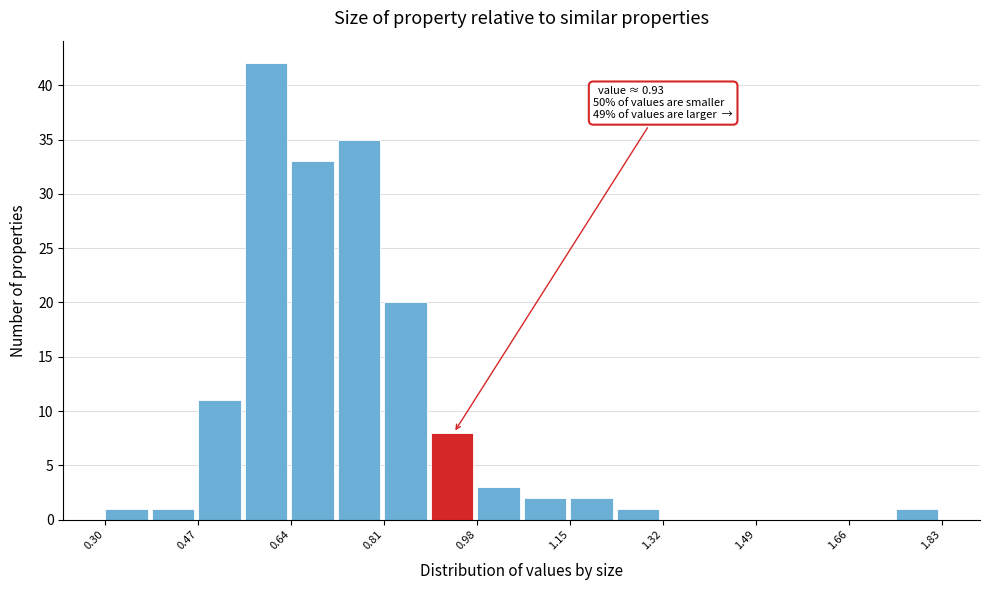

Over which range of the x-axis is the bar tallest?

0.555 to 0.640